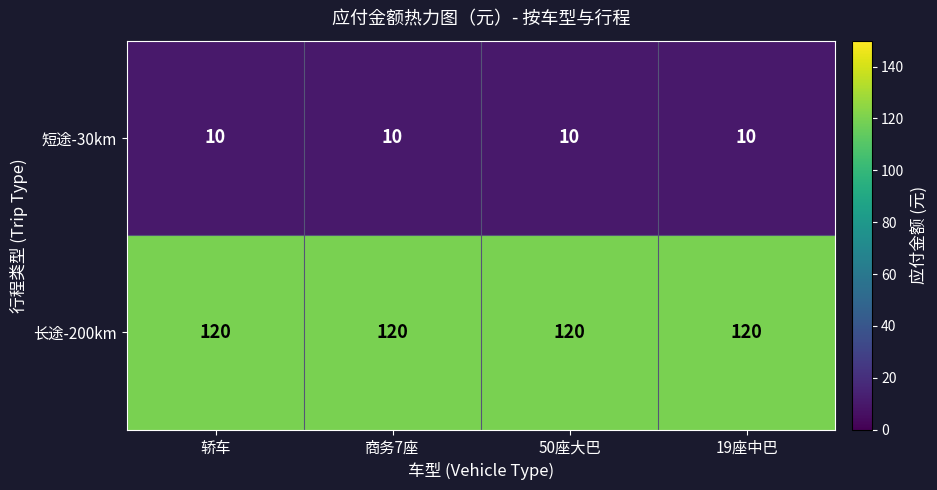

What is the approximate value of 长途-200km at 轿车?

120